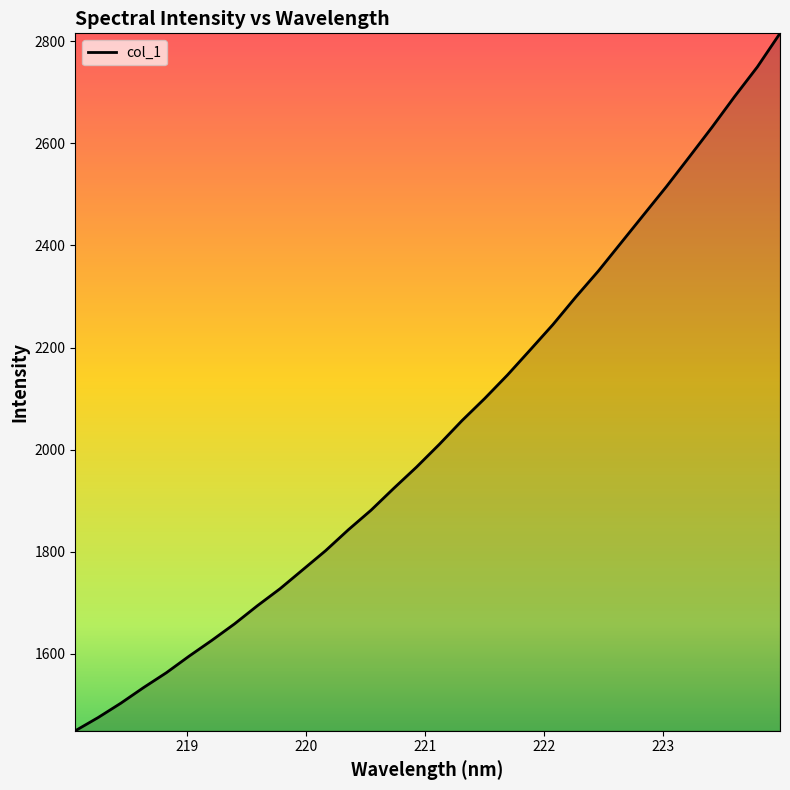

Count the number of data series in this chart.

1